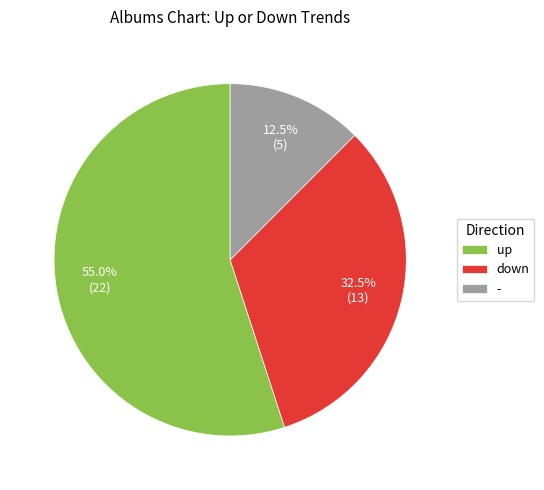

Which category accounts for the majority?

up